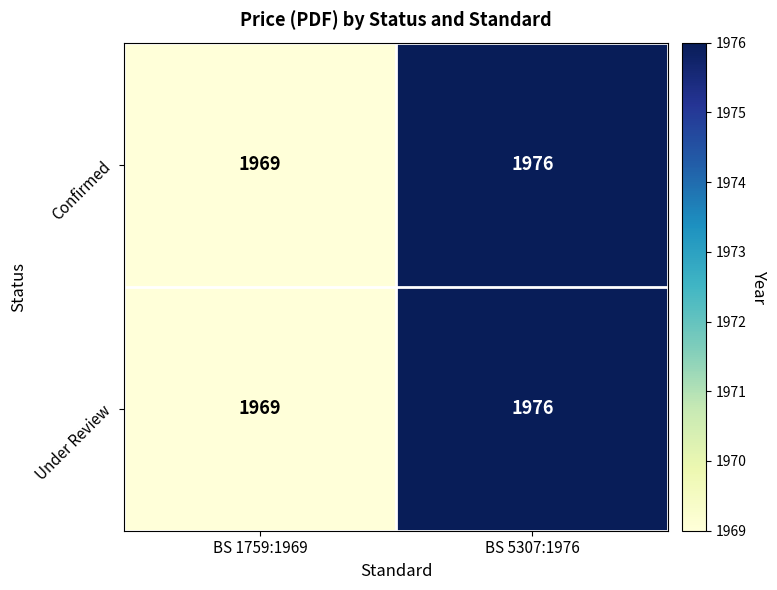

Reading right to left, transcribe all the data shown in this chart.

Confirmed: 1976	1969
Under Review: 1976	1969